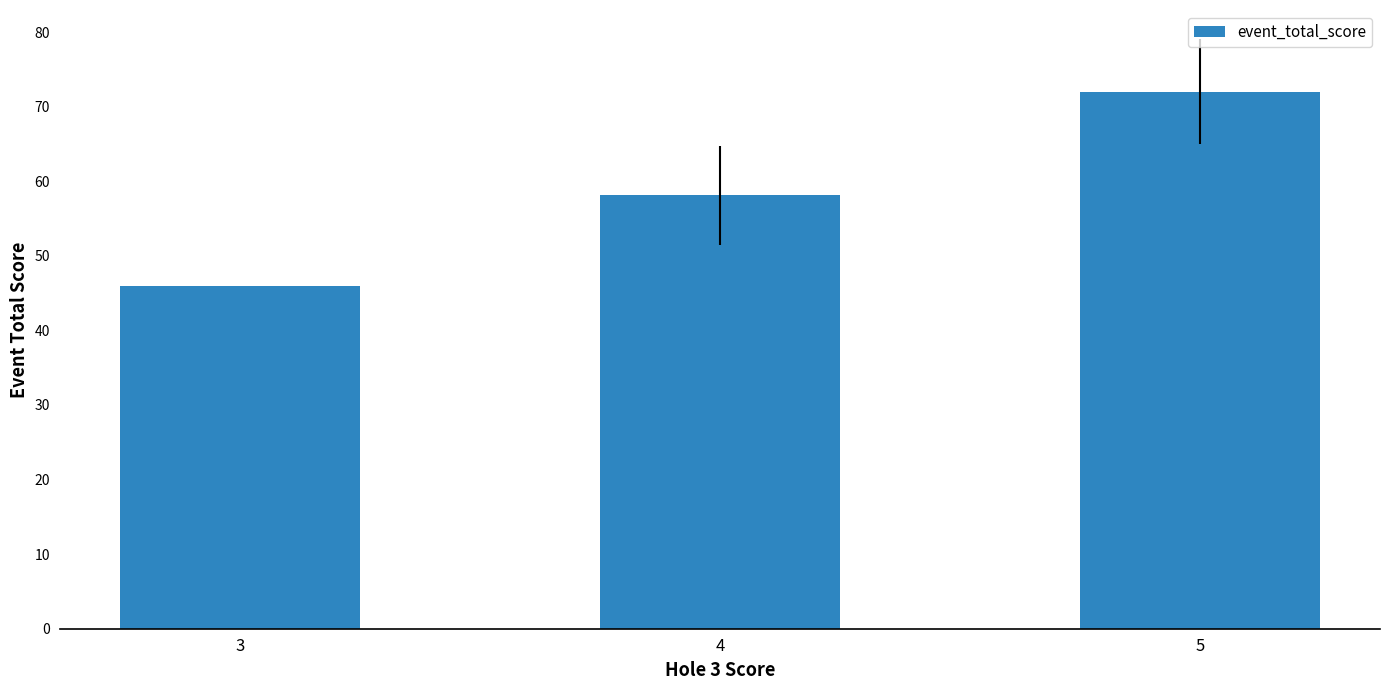

What is the change in value from 3 to 5?

+26.0